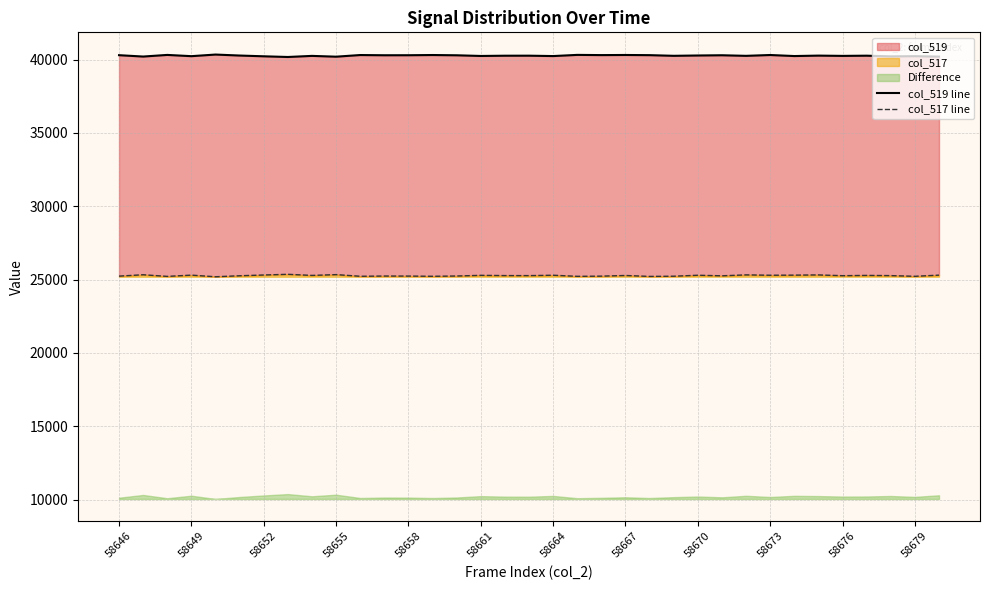

What is the difference between the col_519 line values at 22 and 18?

62